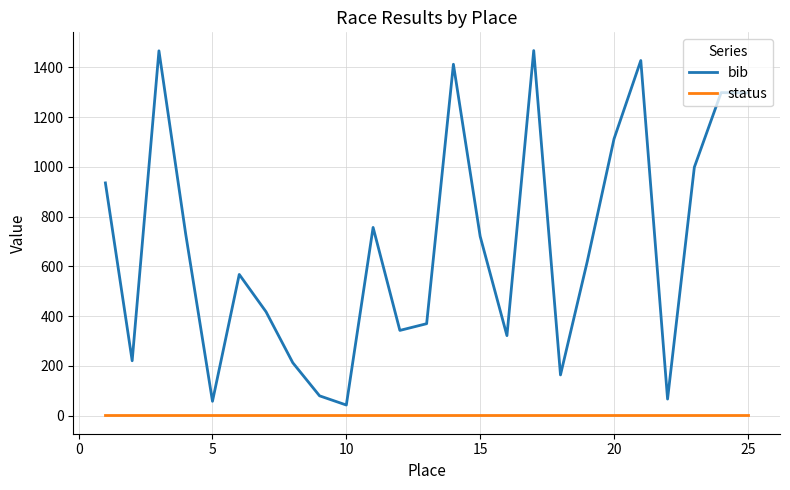

What is the difference between the maximum and minimum values in the bib series?

1425